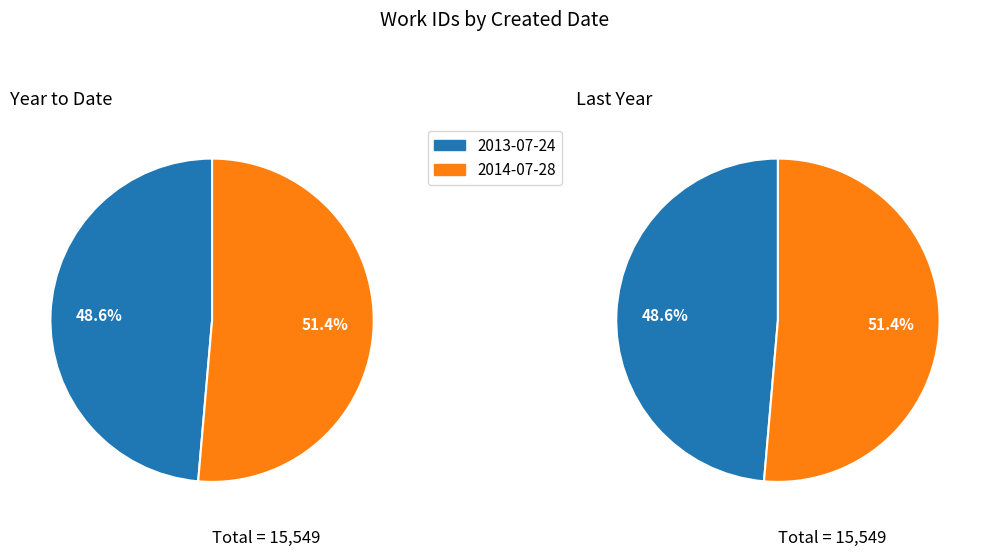

Which series has the widest spread of values?

Year to Date